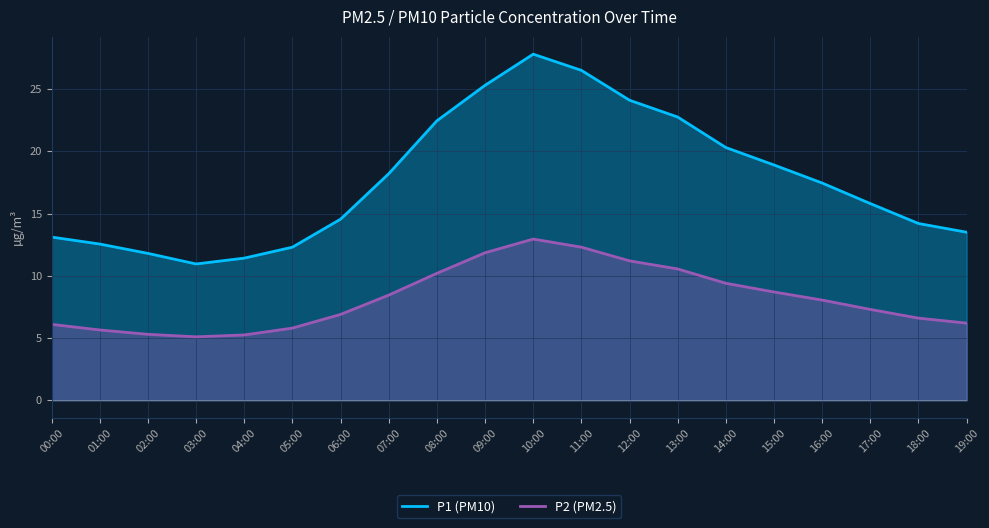

At which label does P1 reach its peak?

10:00